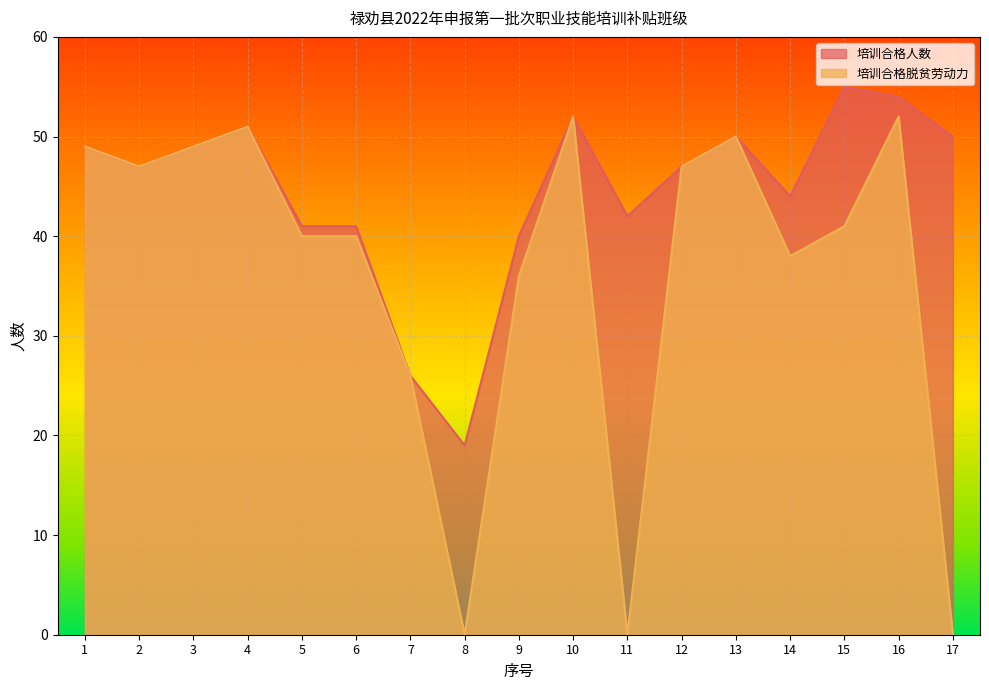

Which category has the highest value across all series?

15